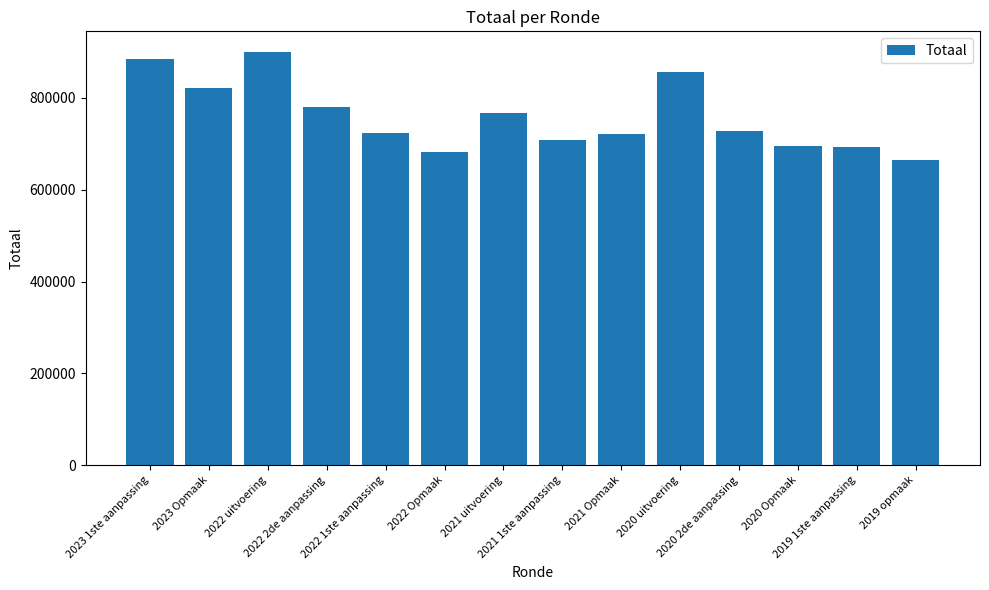

Which category has the lowest value across all series?

2019 opmaak